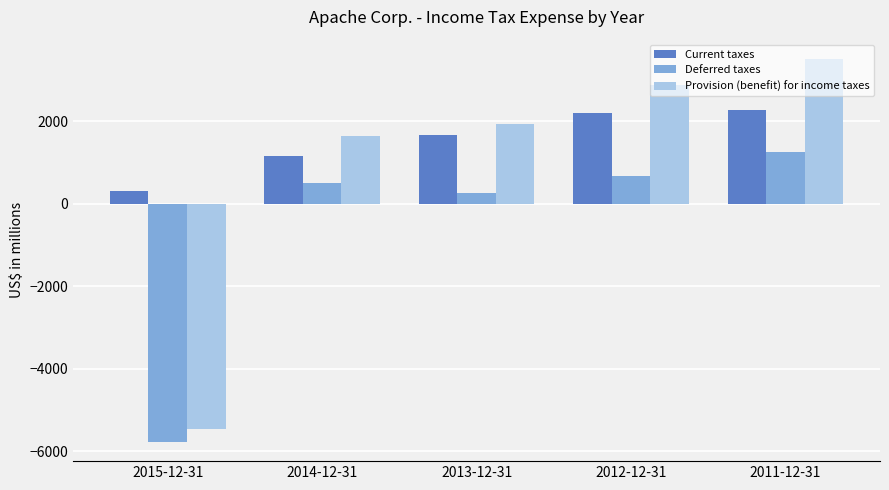

What is the difference between the second highest and minimum values in the Deferred taxes series?

6455